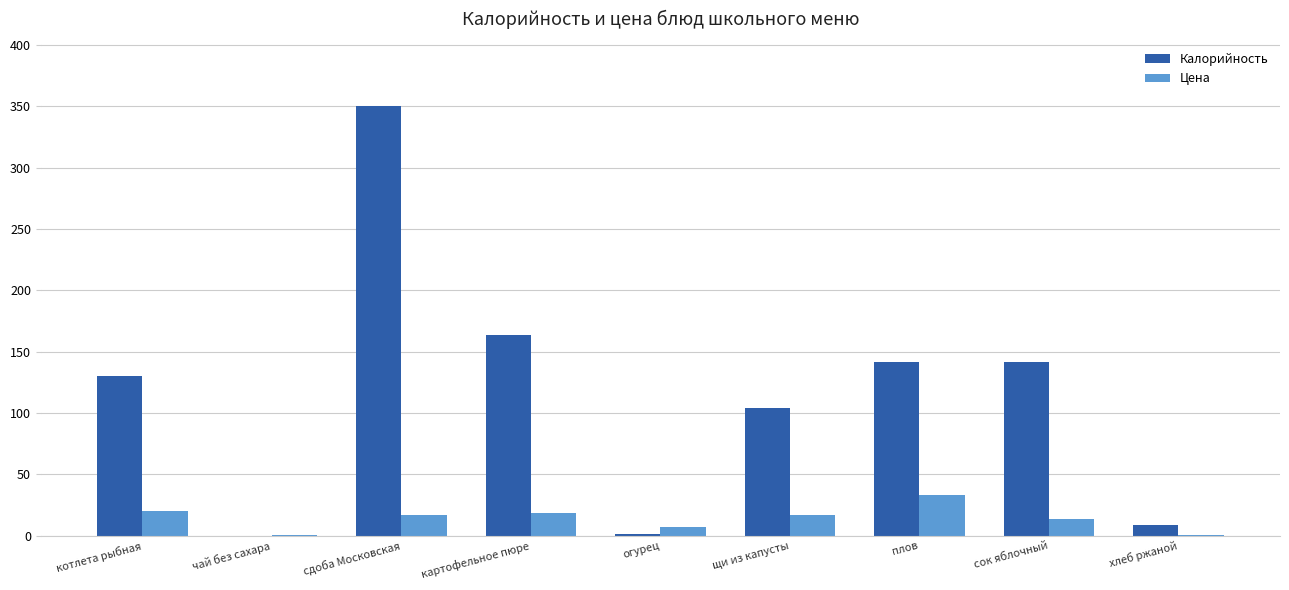

At which label does Калорийность reach its peak?

сдоба Московская